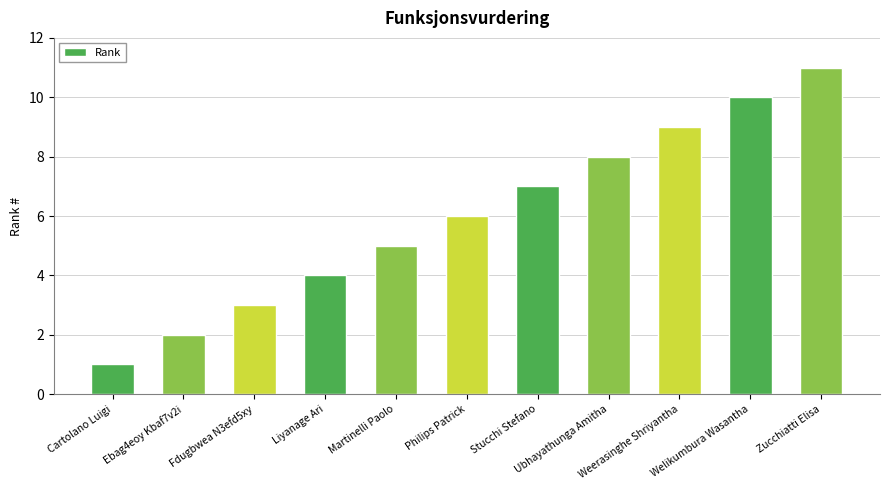

Reading left to right, extract all data points from this chart.

Cartolano Luigi=1	Ebag4eoy Kbaf7v2i=2	Fdugbwea N3efd5xy=3	Liyanage Ari=4	Martinelli Paolo=5	Philips Patrick=6	Stucchi Stefano=7	Ubhayathunga Amitha=8	Weerasinghe Shriyantha=9	Welikumbura Wasantha=10	Zucchiatti Elisa=11